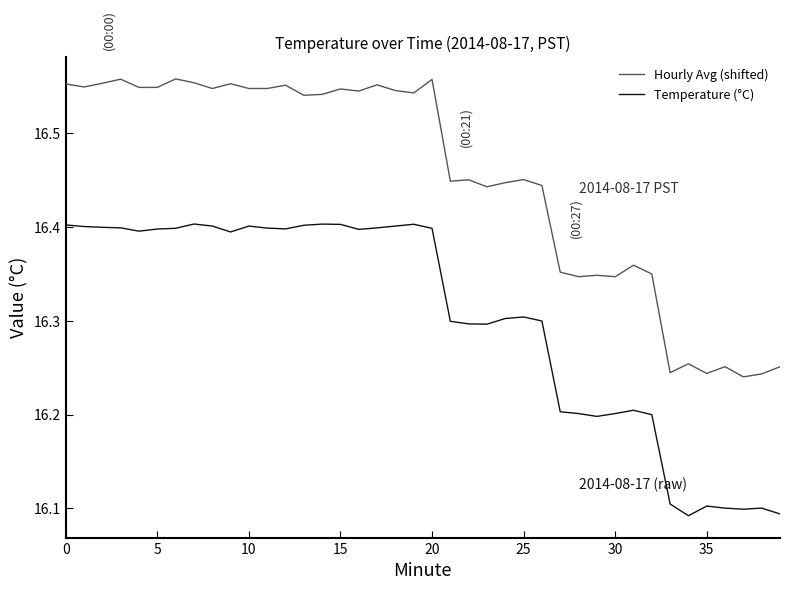

What is the sum of all Temperature (°C) values?

652.1